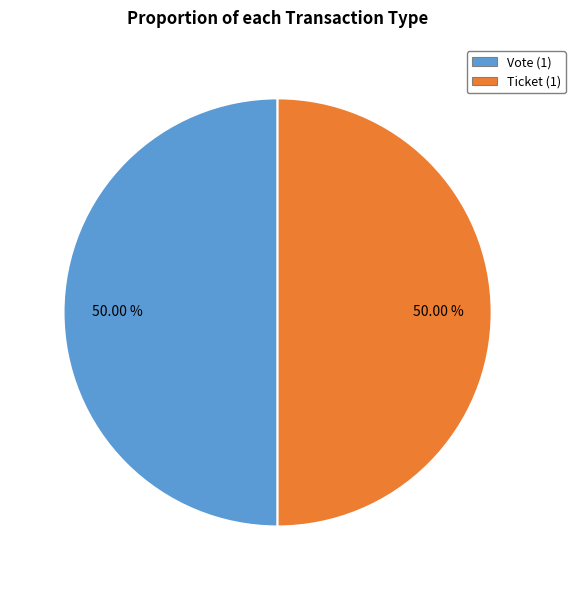

Is the sum of Vote (1) and Ticket (1) greater than half?

Yes